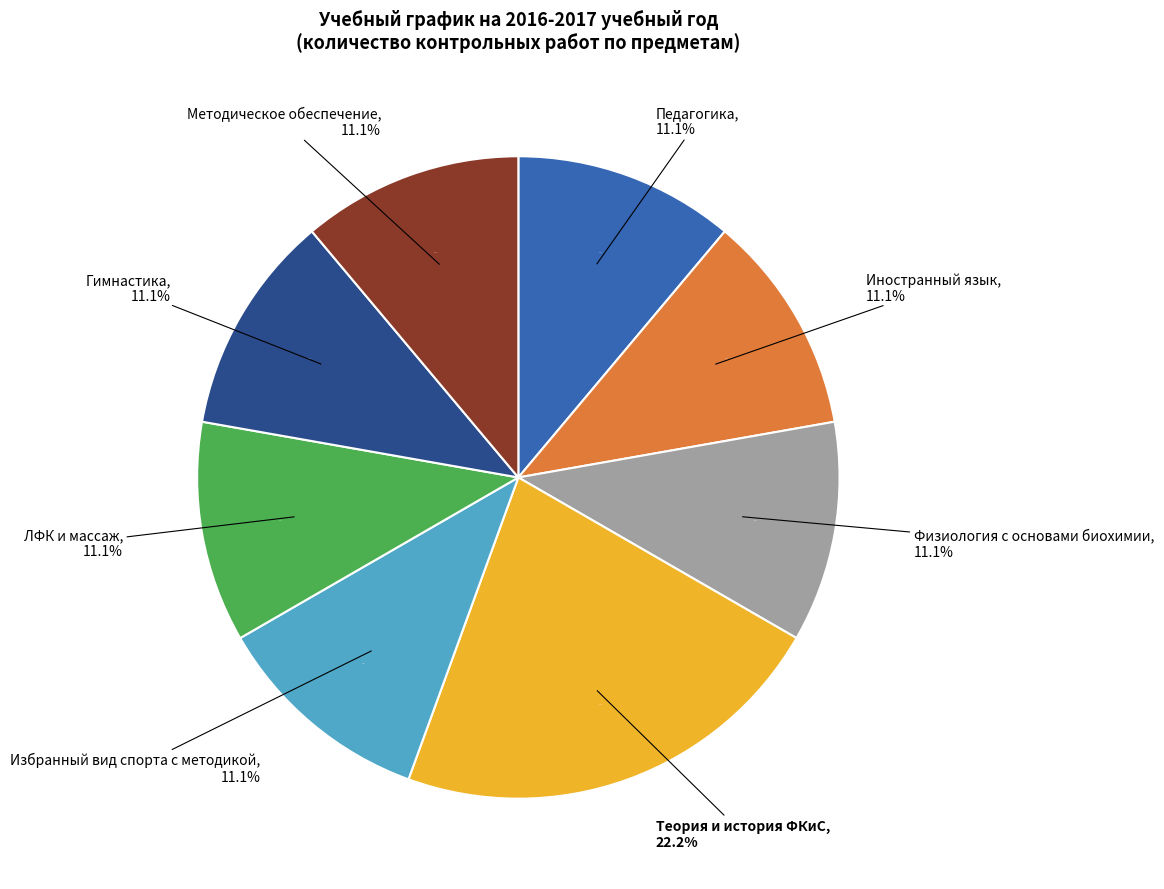

How many segments does this pie chart have?

8